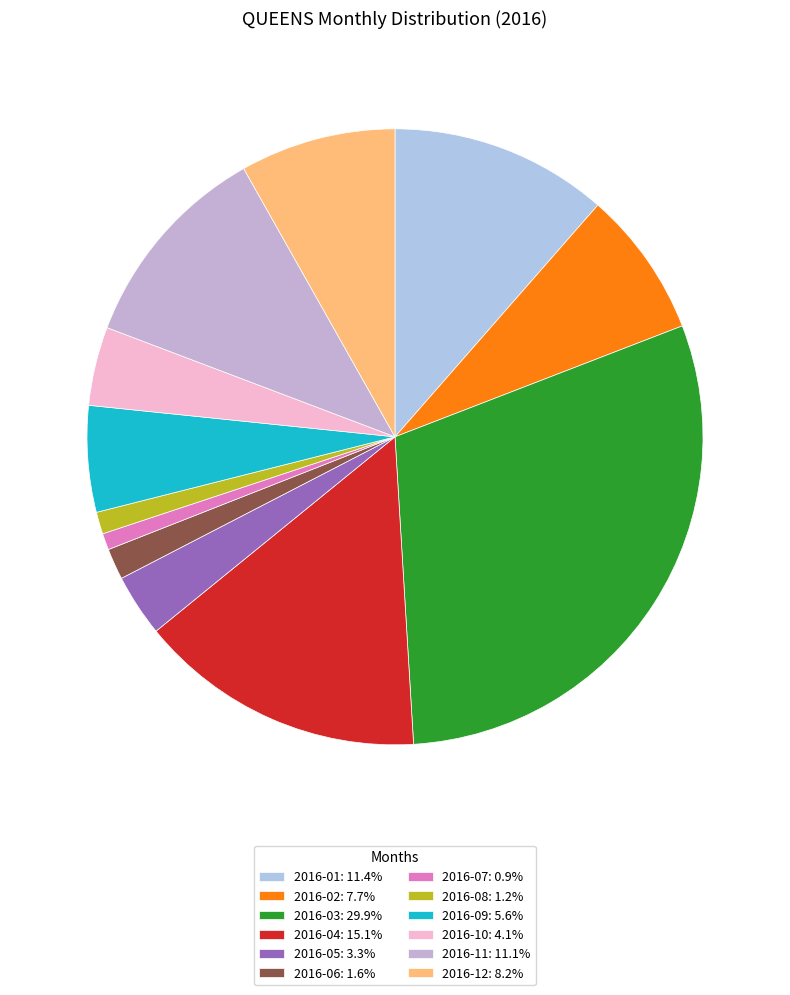

Count the number of slices in the pie.

12